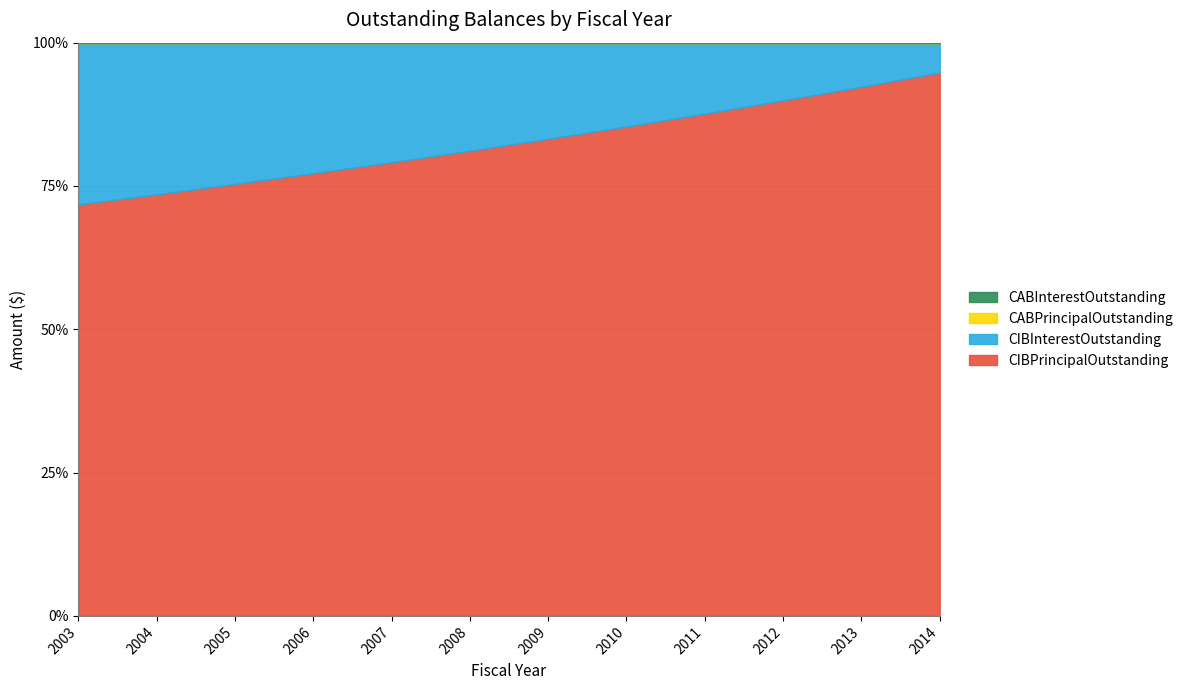

What is the total value across all series at 2011?

1027325